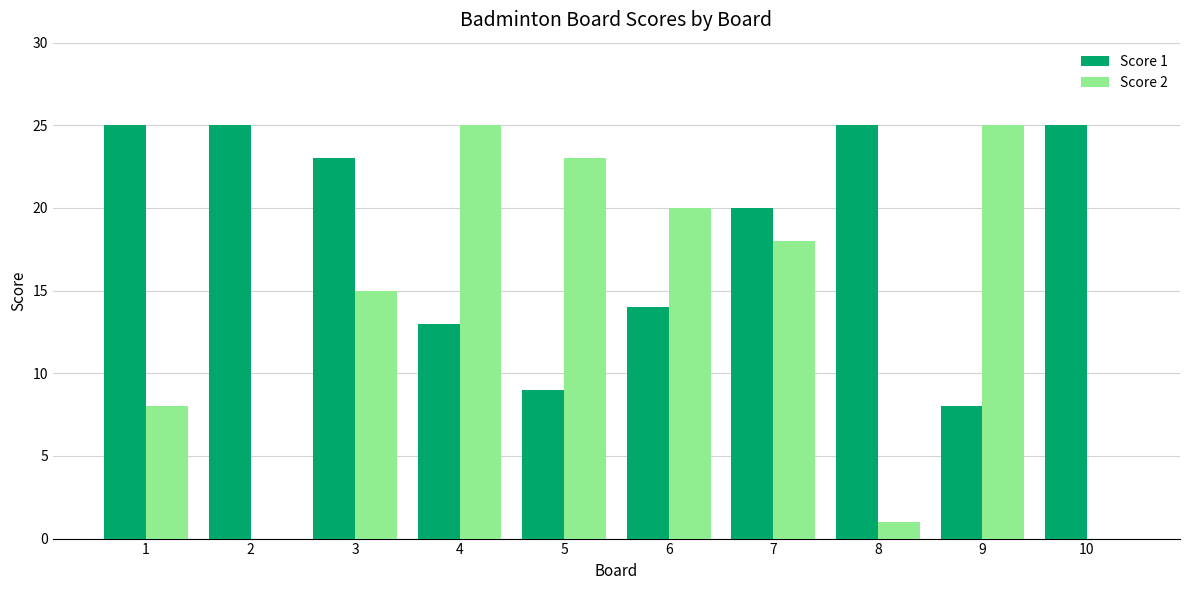

Between 3 and 10, which series saw the biggest shift?

Score 2